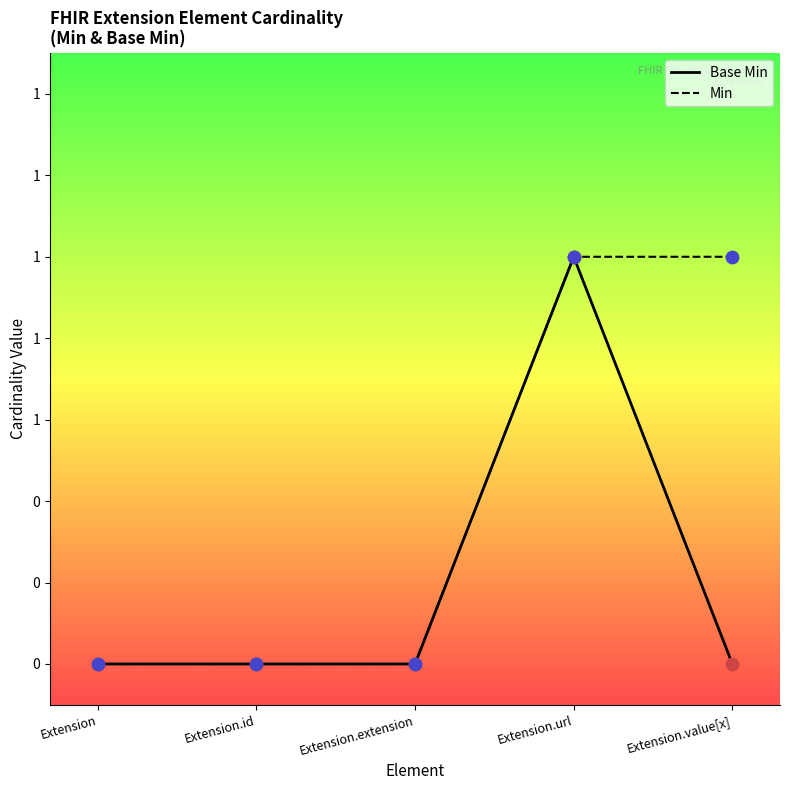

Which has a higher value, Extension.url or Extension?

Extension.url